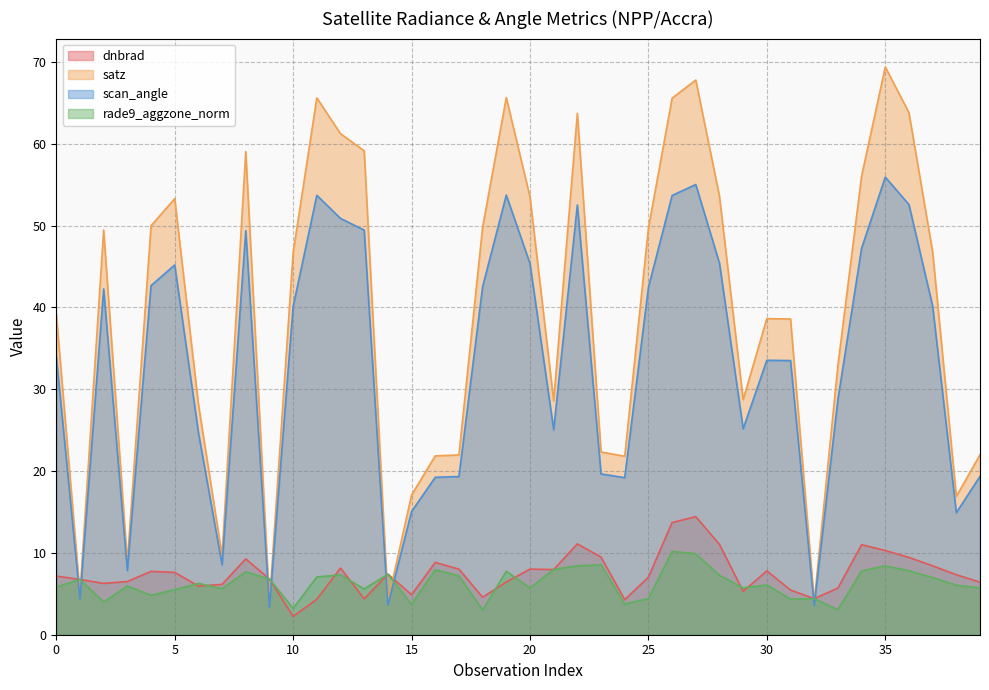

Reading left to right, list all the values displayed in this chart.

dnbrad: 0=7.2	1=6.8	2=6.3	3=6.5	4=7.7	5=7.6	6=5.9	7=6.2	8=9.3	9=6.8	10=2.2	11=4.3	12=8.2	13=4.4	14=7.4	15=4.9	16=8.8	17=8.0	18=4.6	19=6.4	20=8.0	21=8.0	22=11.1	23=9.5	24=4.3	25=7.0	26=13.7	27=14.4	28=11.0	29=5.3	30=7.8	31=5.5	32=4.4	33=5.7	34=11.0	35=10.3	36=9.4	37=8.4	38=7.3	39=6.4
satz: 0=39.2	1=5.0	2=49.5	3=8.9	4=50.0	5=53.3	6=28.2	7=9.6	8=59.0	9=3.8	10=46.7	11=65.6	12=61.2	13=59.1	14=4.1	15=17.1	16=21.9	17=22.0	18=49.8	19=65.6	20=53.5	21=28.6	22=63.7	23=22.3	24=21.8	25=49.7	26=65.6	27=67.8	28=53.6	29=28.7	30=38.6	31=38.6	32=4.0	33=32.9	34=56.0	35=69.4	36=63.8	37=46.8	38=16.9	39=22.0
scan_angle: 0=34.0	1=4.4	2=42.3	3=7.8	4=42.7	5=45.2	6=24.7	7=8.5	8=49.4	9=3.4	10=40.1	11=53.7	12=50.9	13=49.4	14=3.6	15=15.1	16=19.2	17=19.3	18=42.5	19=53.7	20=45.4	21=25.1	22=52.5	23=19.6	24=19.2	25=42.4	26=53.7	27=55.0	28=45.4	29=25.2	30=33.5	31=33.5	32=3.5	33=28.7	34=47.2	35=55.9	36=52.6	37=40.2	38=14.9	39=19.4
rade9_aggzone_norm: 0=5.8	1=6.8	2=4.0	3=6.0	4=4.8	5=5.5	6=6.3	7=5.6	8=7.7	9=6.8	10=3.2	11=7.1	12=7.3	13=5.6	14=7.4	15=3.7	16=7.9	17=7.2	18=3.0	19=7.8	20=5.7	21=8.0	22=8.4	23=8.5	24=3.7	25=4.4	26=10.2	27=9.9	28=7.3	29=5.7	30=6.1	31=4.3	32=4.4	33=3.1	34=7.8	35=8.4	36=7.8	37=7.0	38=6.0	39=5.7